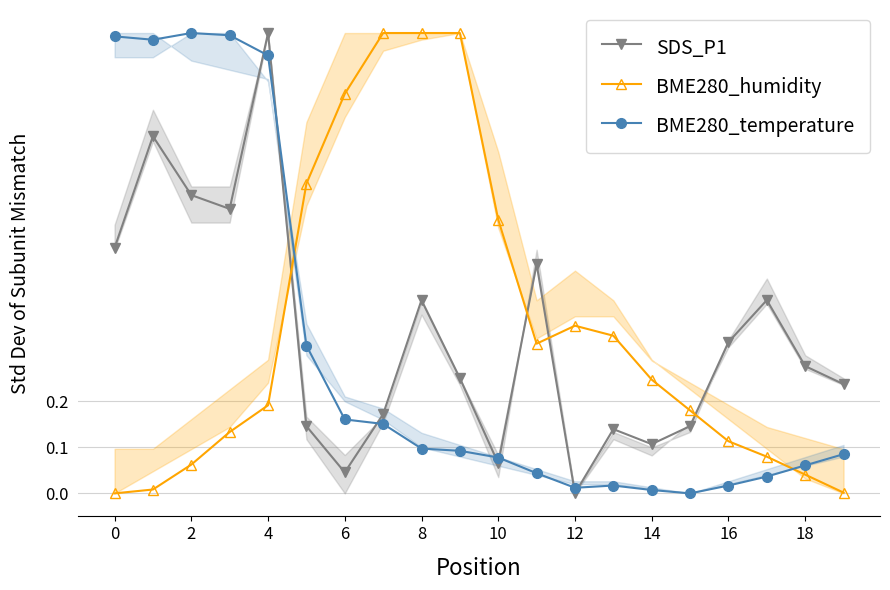

How many interior local peaks does the BME280_temperature series have?

2